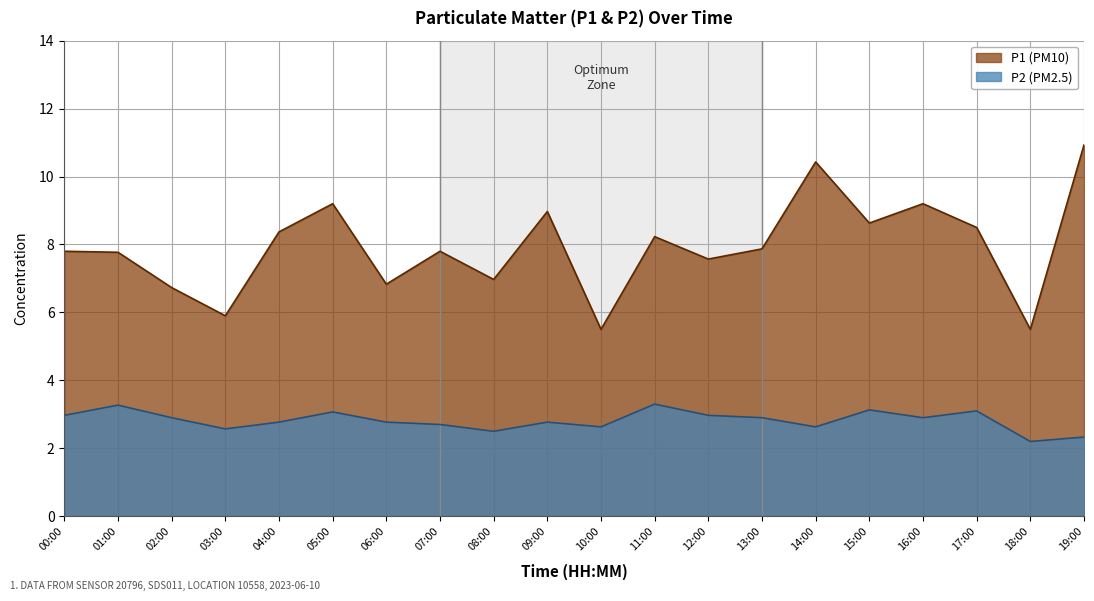

Reading left to right, list all the values displayed in this chart.

P1: 00:00=7.8	01:00=7.8	02:00=6.7	03:00=5.9	04:00=8.4	05:00=9.2	06:00=6.8	07:00=7.8	08:00=7.0	09:00=9.0	10:00=5.5	11:00=8.2	12:00=7.6	13:00=7.9	14:00=10.4	15:00=8.6	16:00=9.2	17:00=8.5	18:00=5.5	19:00=10.9
P2: 00:00=3.0	01:00=3.3	02:00=2.9	03:00=2.6	04:00=2.8	05:00=3.1	06:00=2.8	07:00=2.7	08:00=2.5	09:00=2.8	10:00=2.6	11:00=3.3	12:00=3.0	13:00=2.9	14:00=2.6	15:00=3.1	16:00=2.9	17:00=3.1	18:00=2.2	19:00=2.3